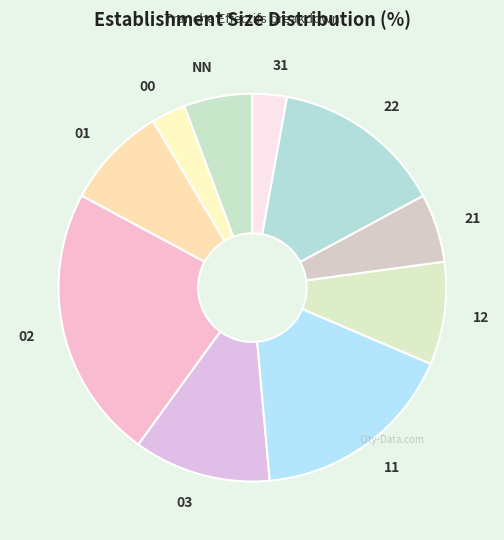

What is the ratio of the value at 03 to the value at 22?

0.8